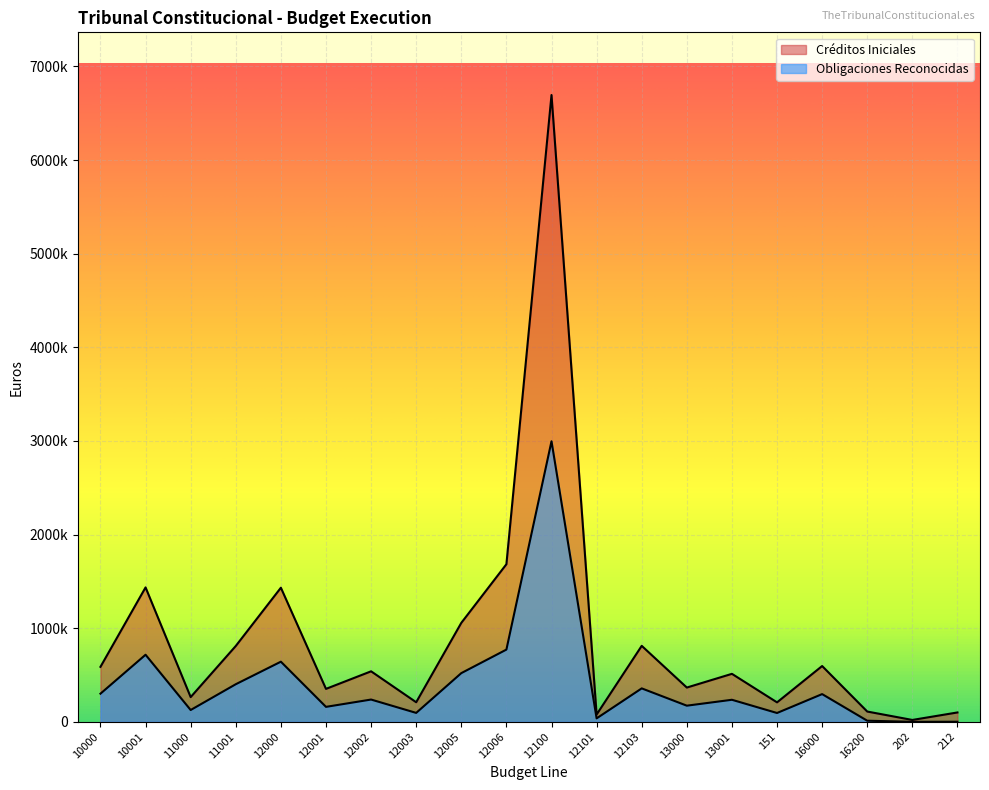

At which label does Créditos Iniciales first exceed 539530?

10000